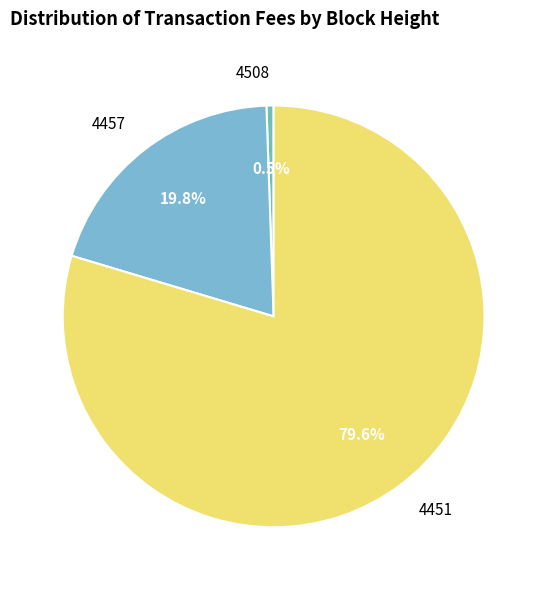

What is the ratio of the value at 4451 to the value at 4457?

4.0